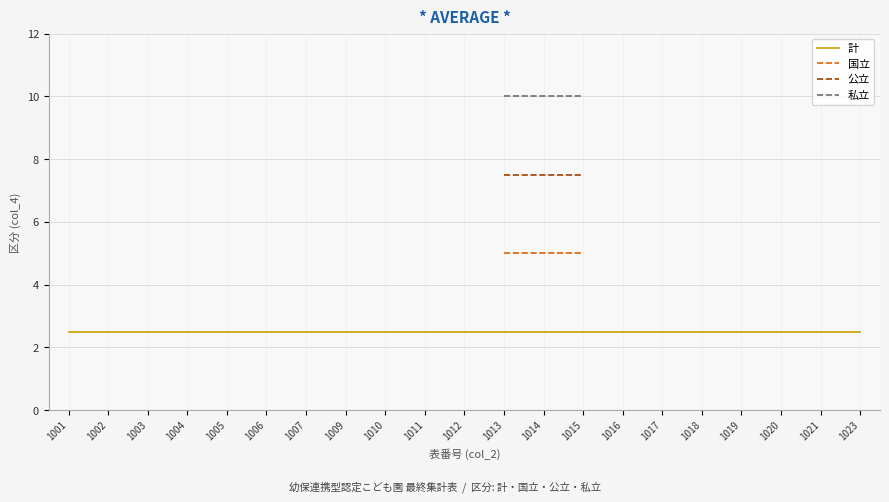

True or false: 公立 and 私立 intersect in this chart.

False